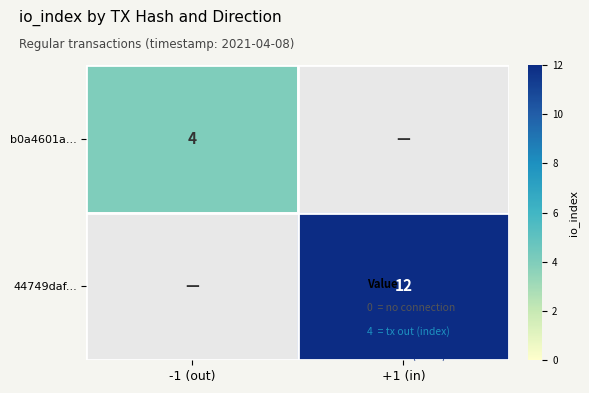

The value of 44749daf... at -1 (out) is 0. True or false?

True